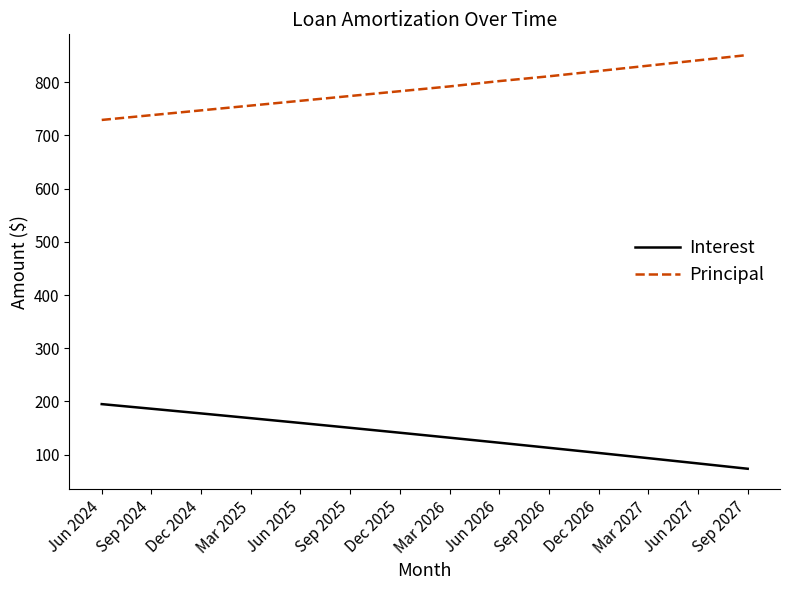

What are all the series names shown in the legend?

Interest, Principal